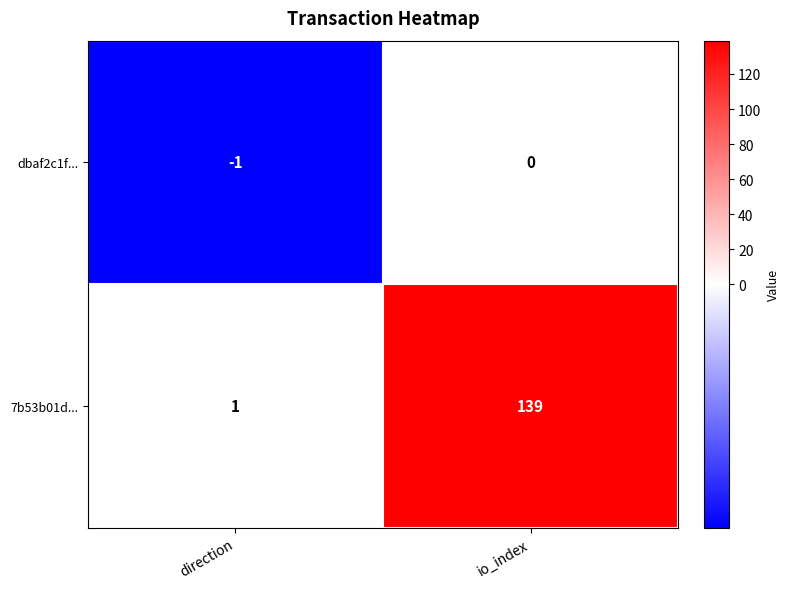

The value of 7b53b01d... at io_index is 139. True or false?

True